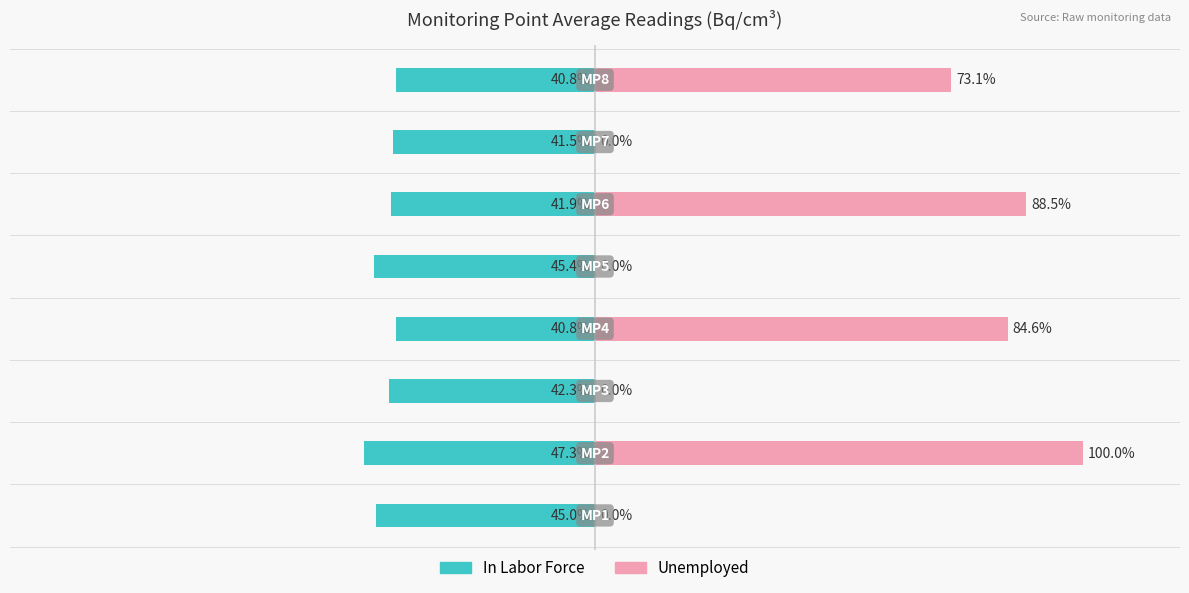

How many series are shown in this chart?

2